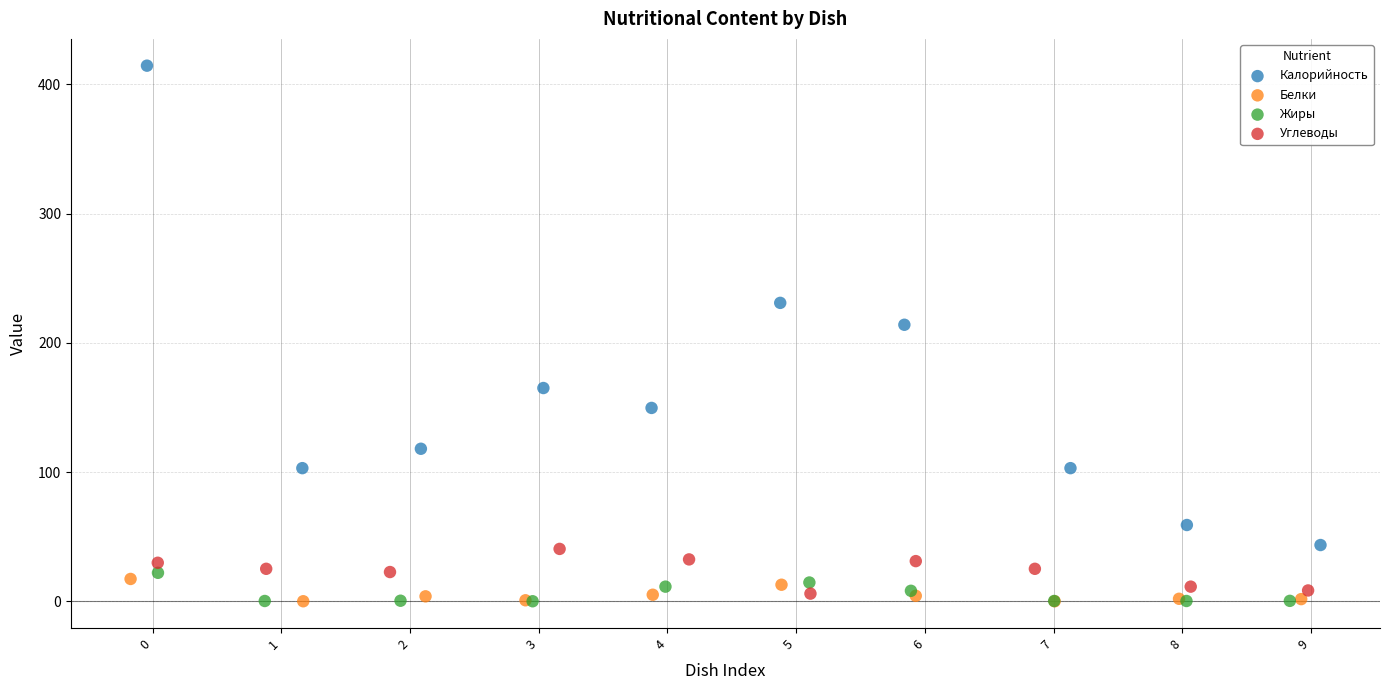

Which series contains the highest Y value?

Калорийность